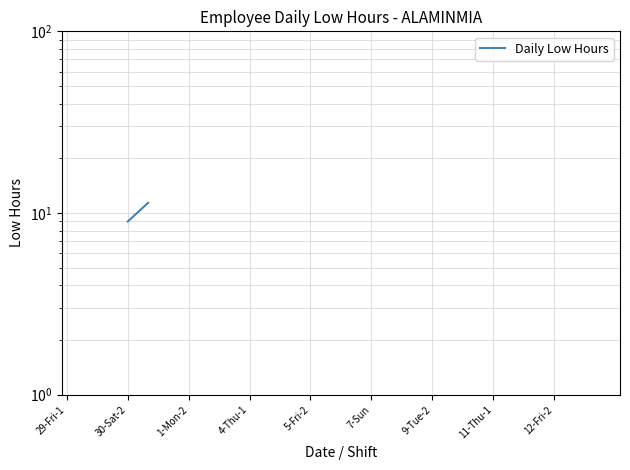

How many positive values are there?

14